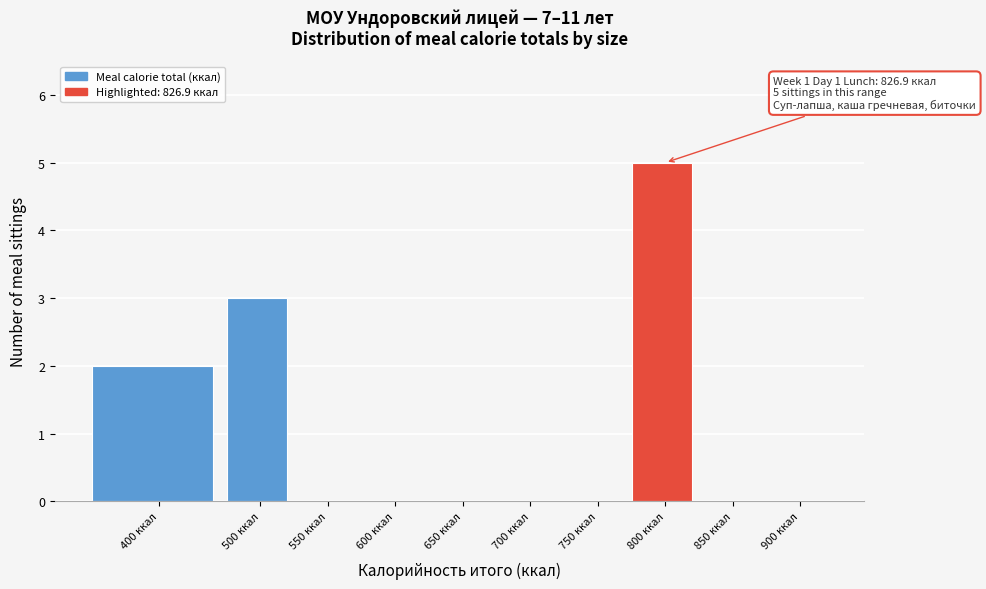

Reading left to right, list all the values displayed in this chart.

400 ккал=2	500 ккал=3	550 ккал=0	600 ккал=0	650 ккал=0	700 ккал=0	750 ккал=0	800 ккал=5	850 ккал=0	900 ккал=0